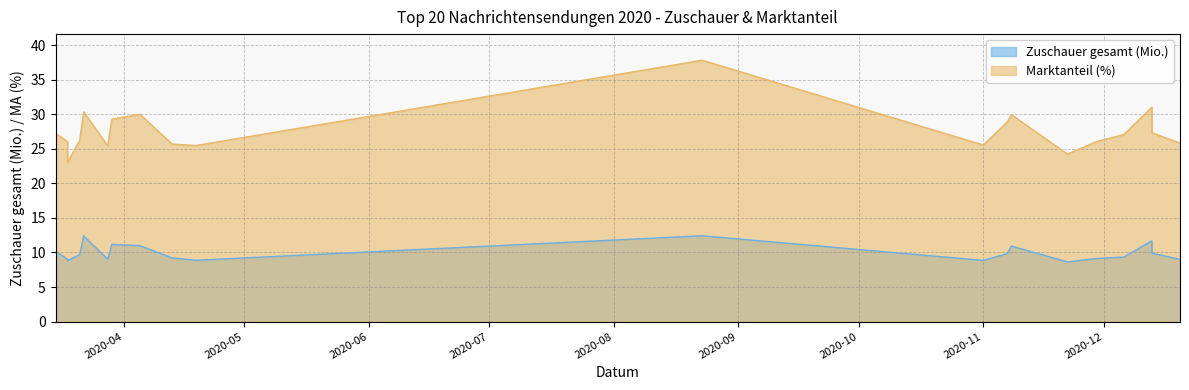

At which label does Zuschauer gesamt (Mio.) first exceed 9?

2020-03-15